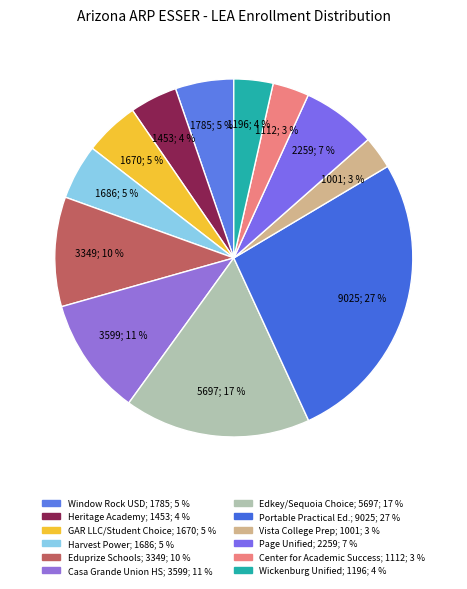

To the nearest percent, what is the difference between the largest and smallest slice percentages?

24%